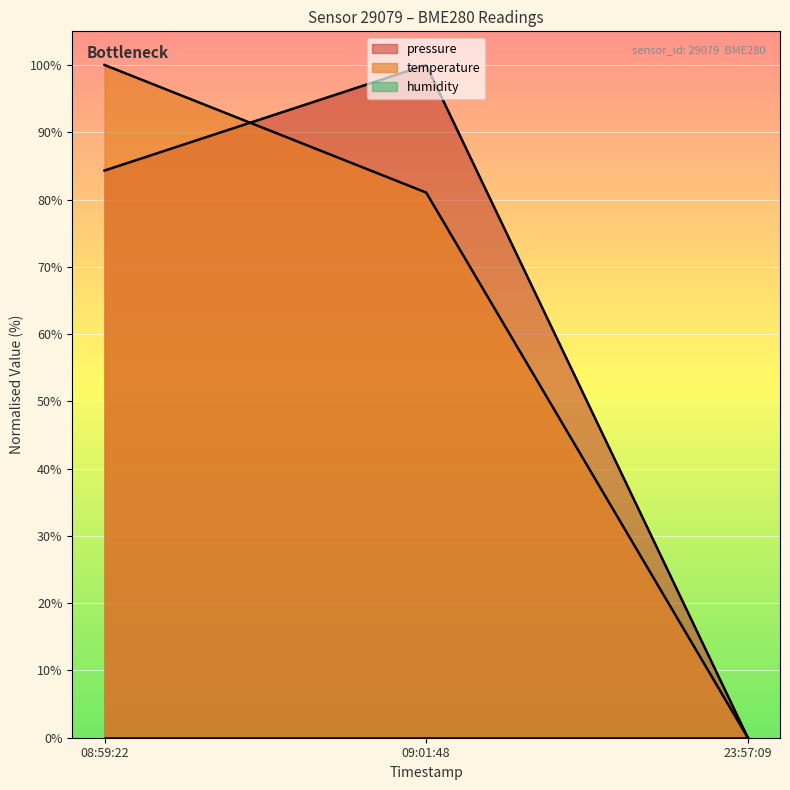

At which label does temperature reach its peak?

08:59:22